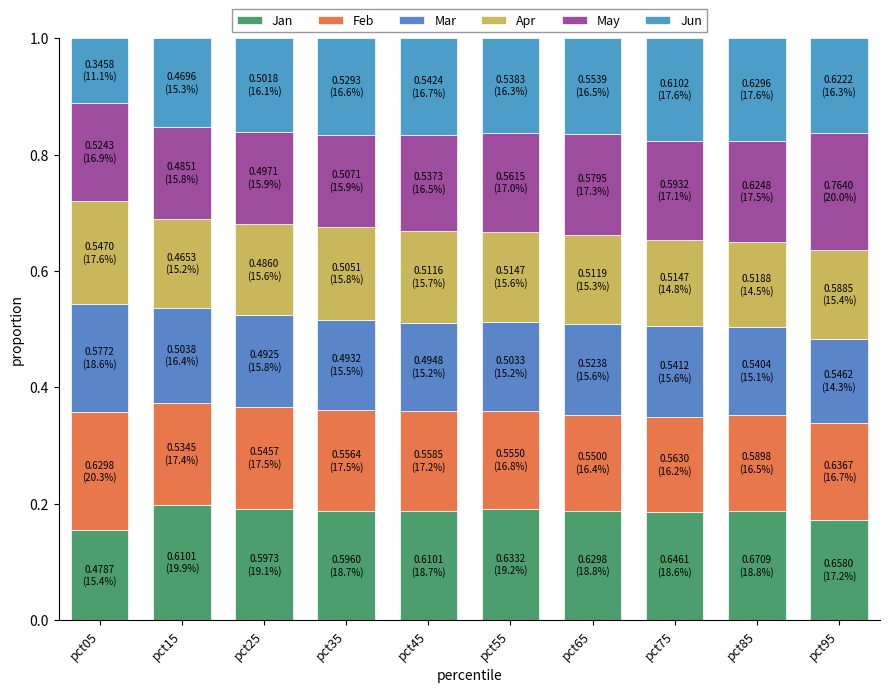

Which series has the widest spread of values?

Jun